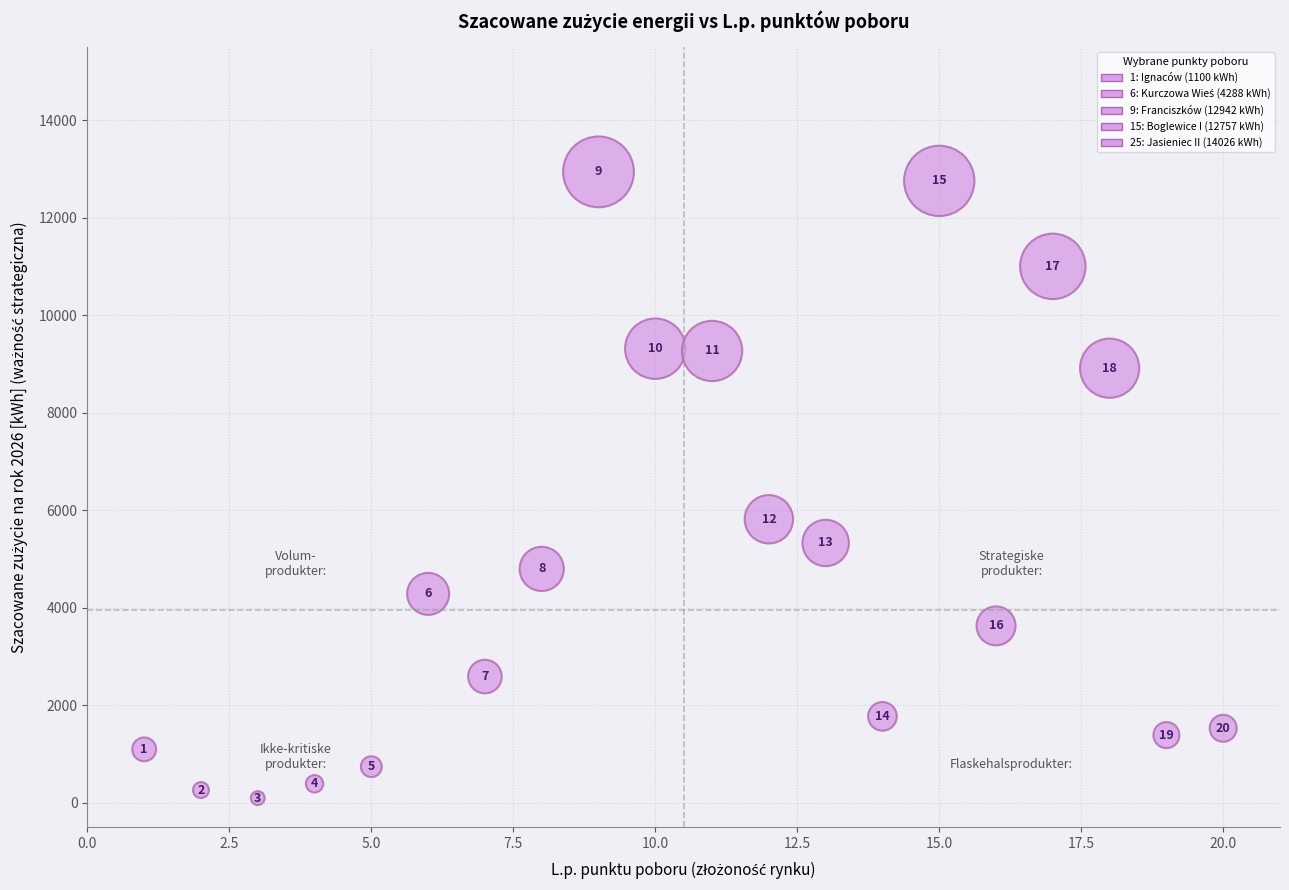

What is the range of Y values (max minus min)?

12842